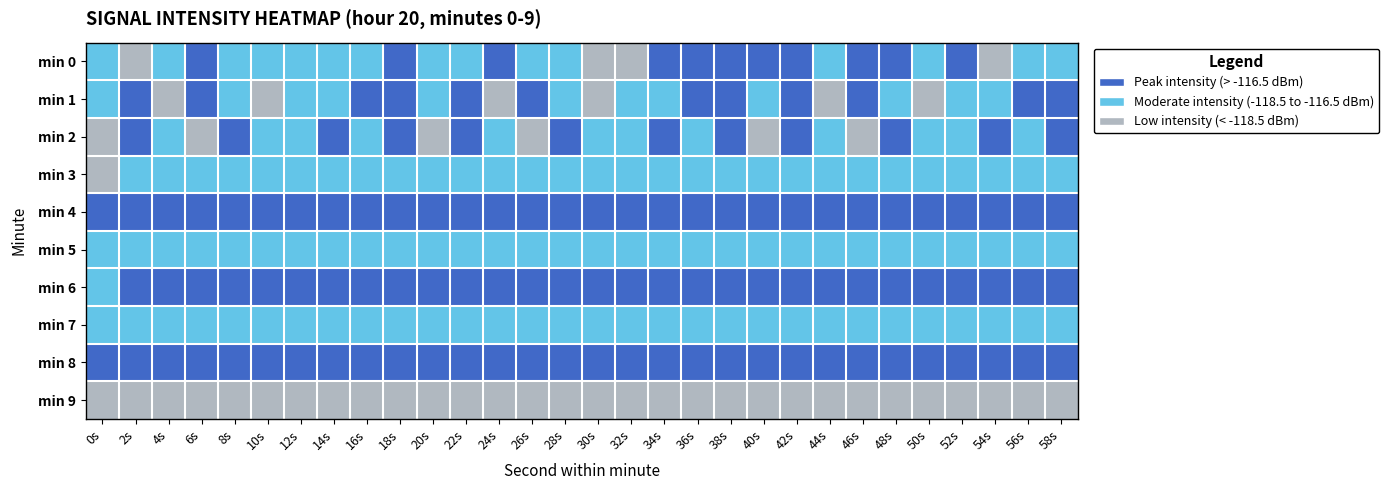

Between 20s and 6s, which is larger?

6s